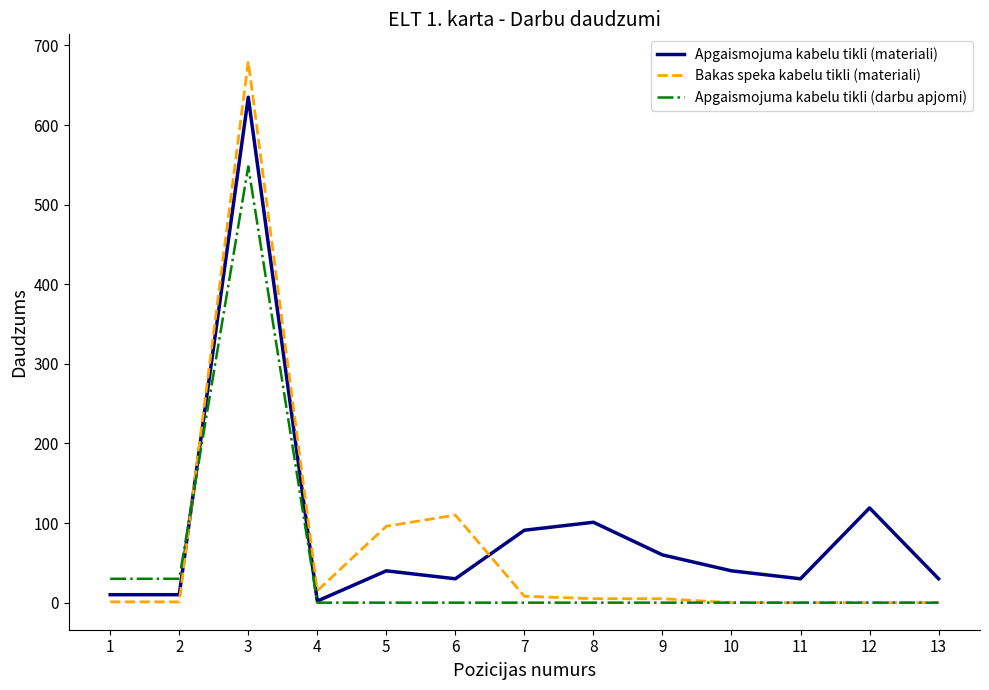

Is the value of Bakas speka kabelu tikli (materiali) at 11 greater than the value of Apgaismojuma kabelu tikli (materiali) at 3?

No